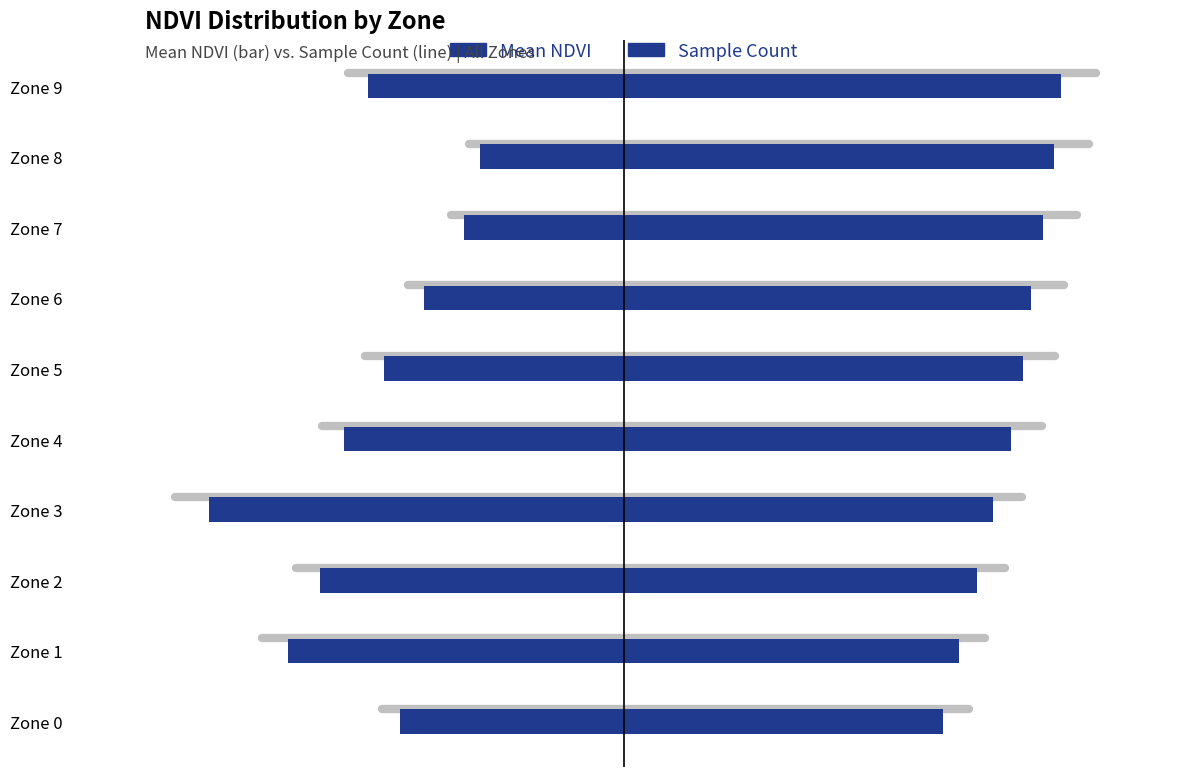

Between Zone 6 and Zone 5, which is larger?

Zone 6